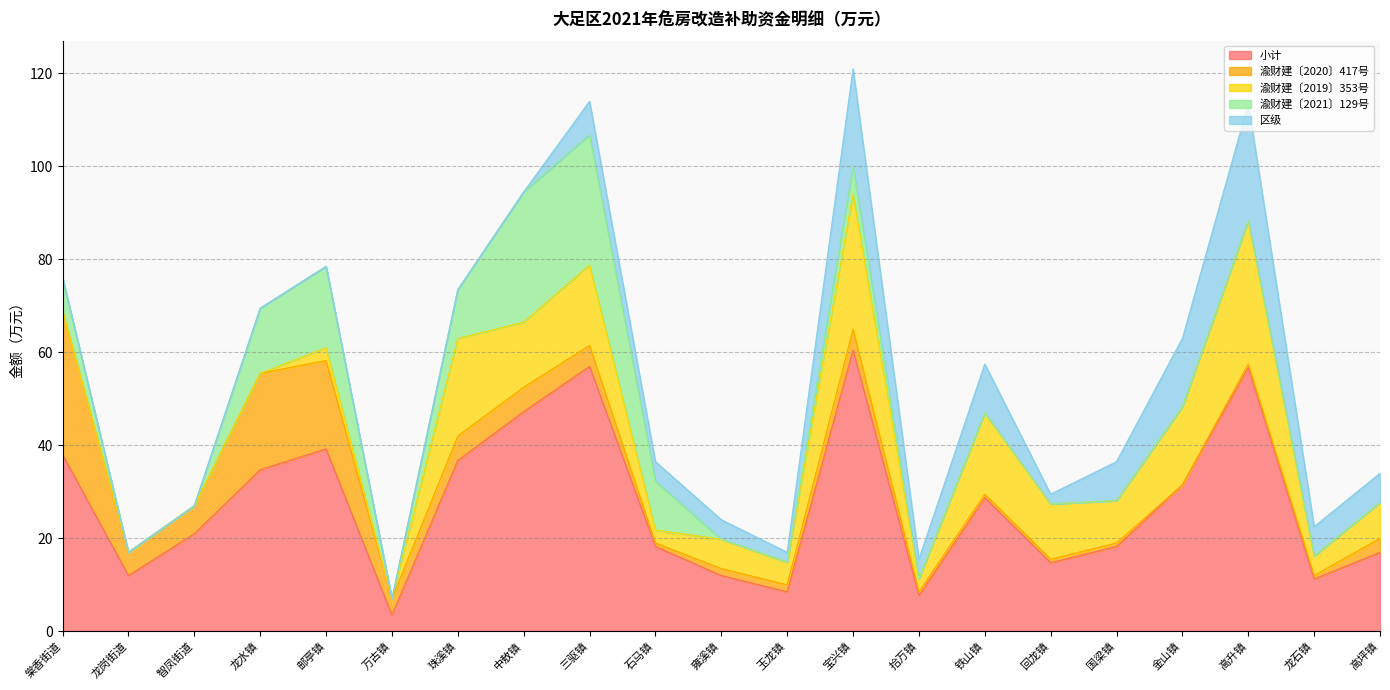

Which series has the widest spread of values?

小计